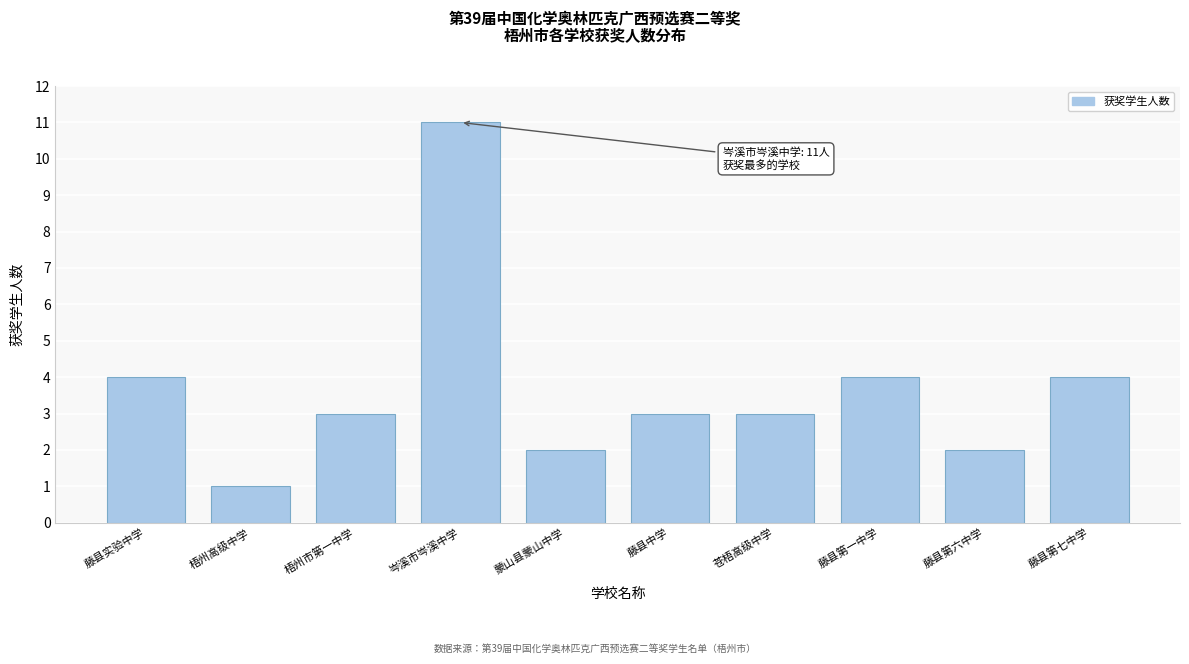

Reading left to right, transcribe all the data shown in this chart.

藤县实验中学=4	梧州高级中学=1	梧州市第一中学=3	岑溪市岑溪中学=11	蒙山县蒙山中学=2	藤县中学=3	苍梧高级中学=3	藤县第一中学=4	藤县第六中学=2	藤县第七中学=4